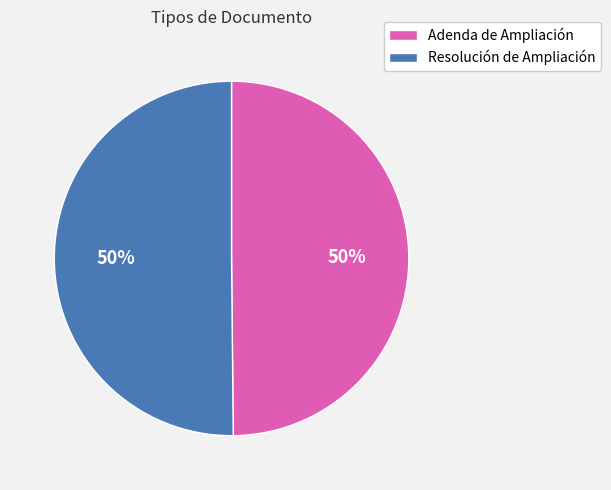

To the nearest percent, what percentage of the pie is Adenda de Ampliación?

50%